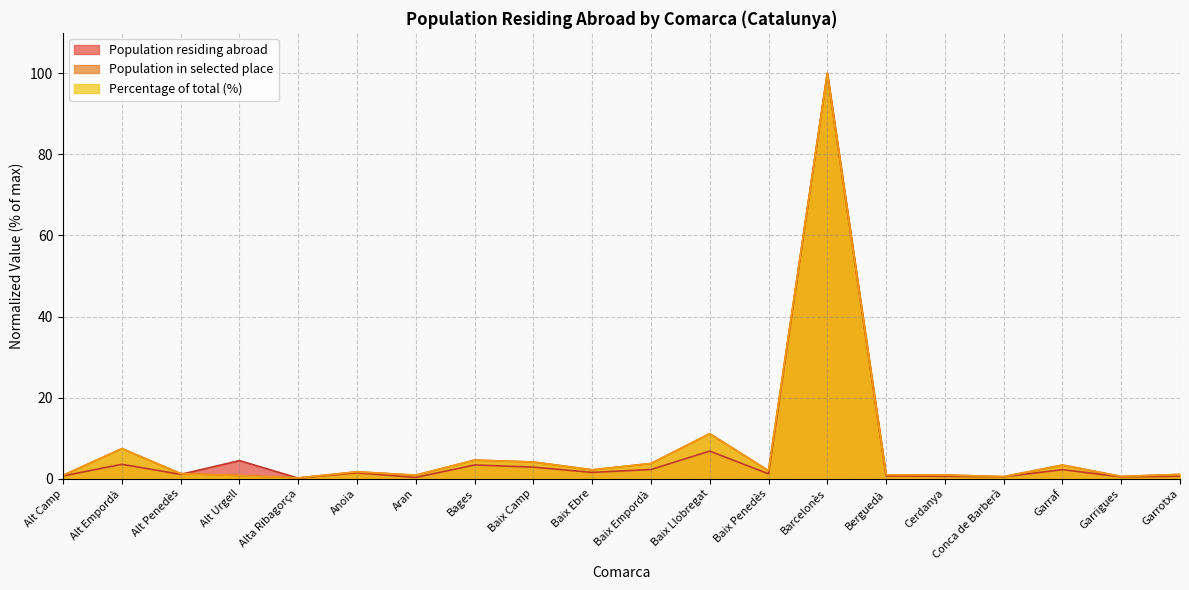

What is the value of the Percentage of total (%) point at the 4th from the left?

0.7